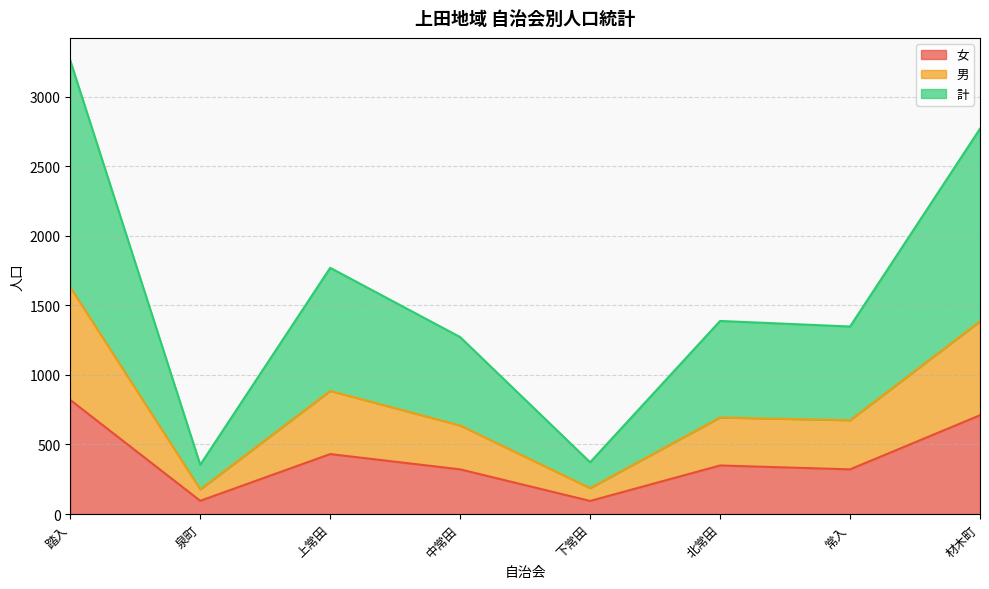

Read the 女 value at 北常田, to the nearest 100.

300